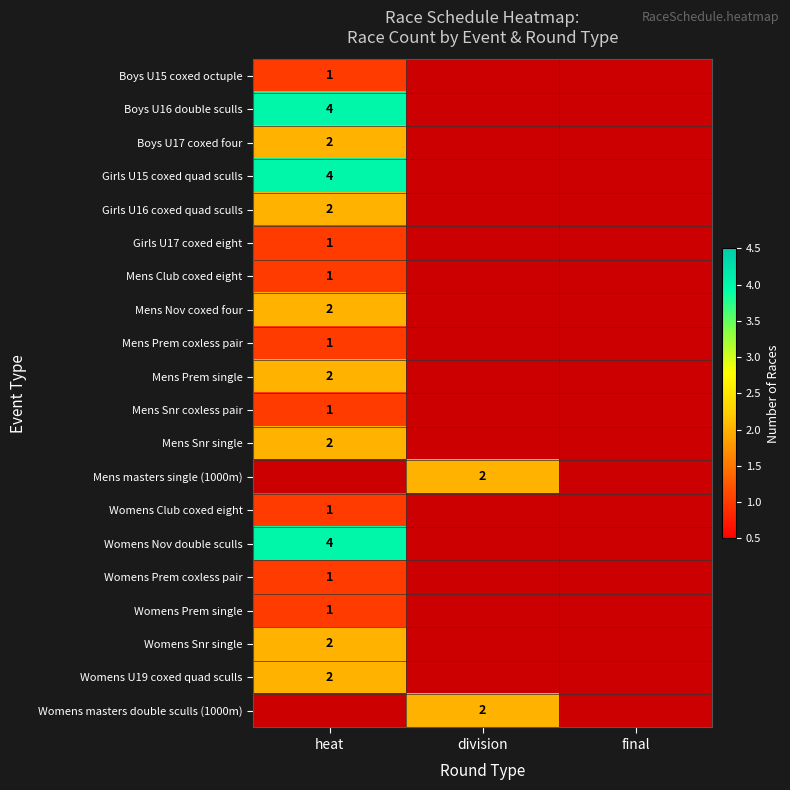

The Boys U16 double sculls series shows 2 at heat. True or false?

False